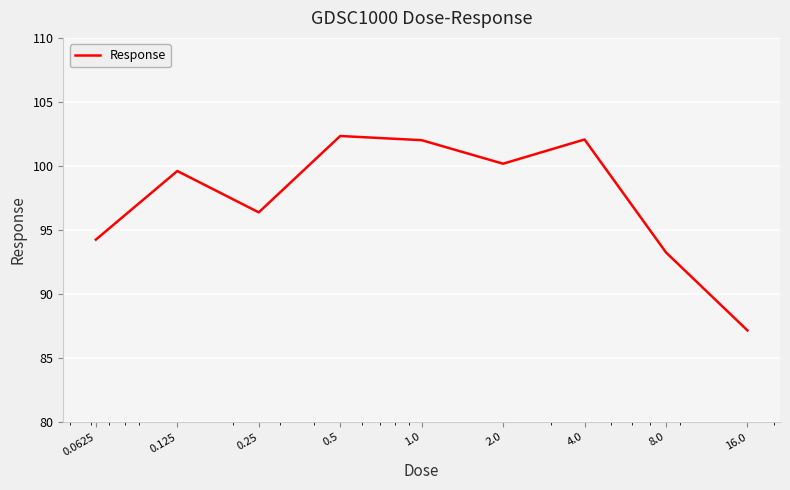

What is the minimum value shown in the chart?

87.2